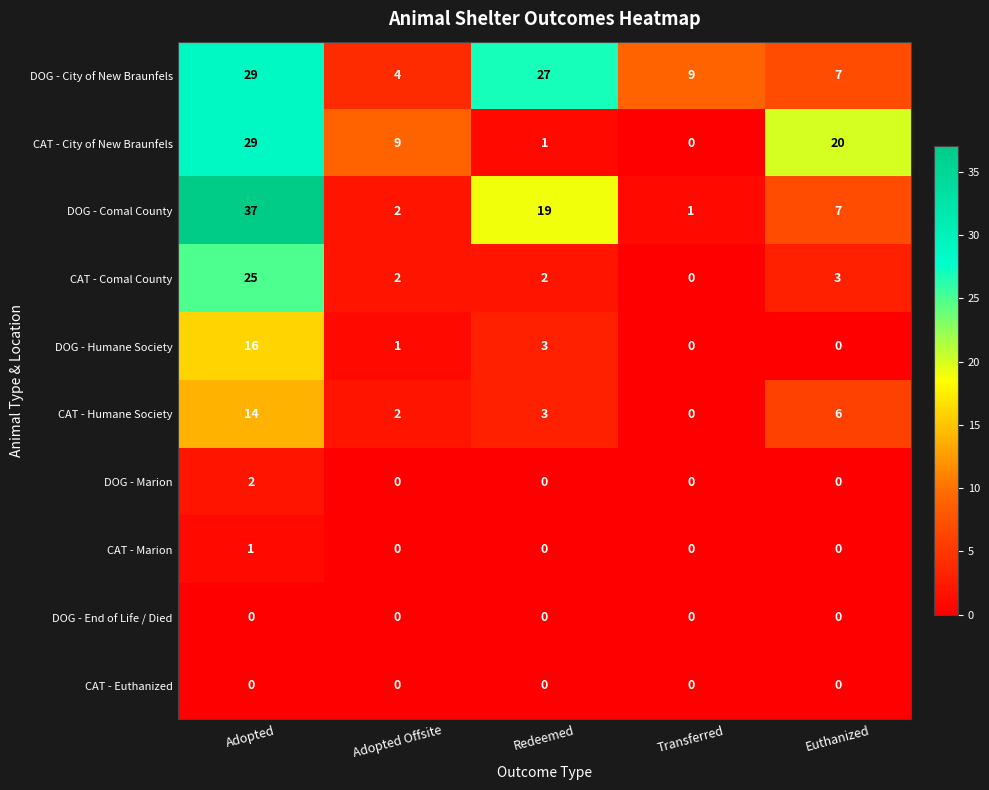

What is the total value across all series at Adopted?

153